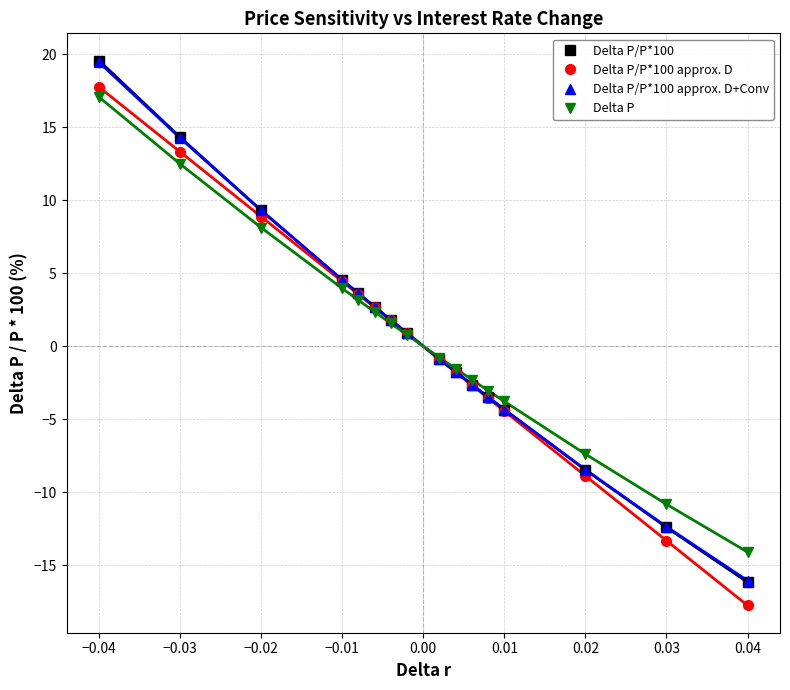

What is the maximum value shown in the chart?

19.6